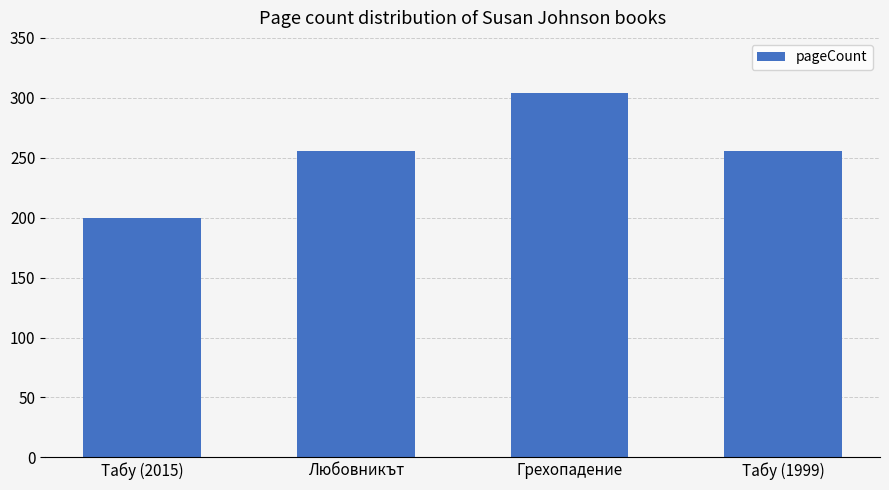

Does the chart contain any negative values?

No